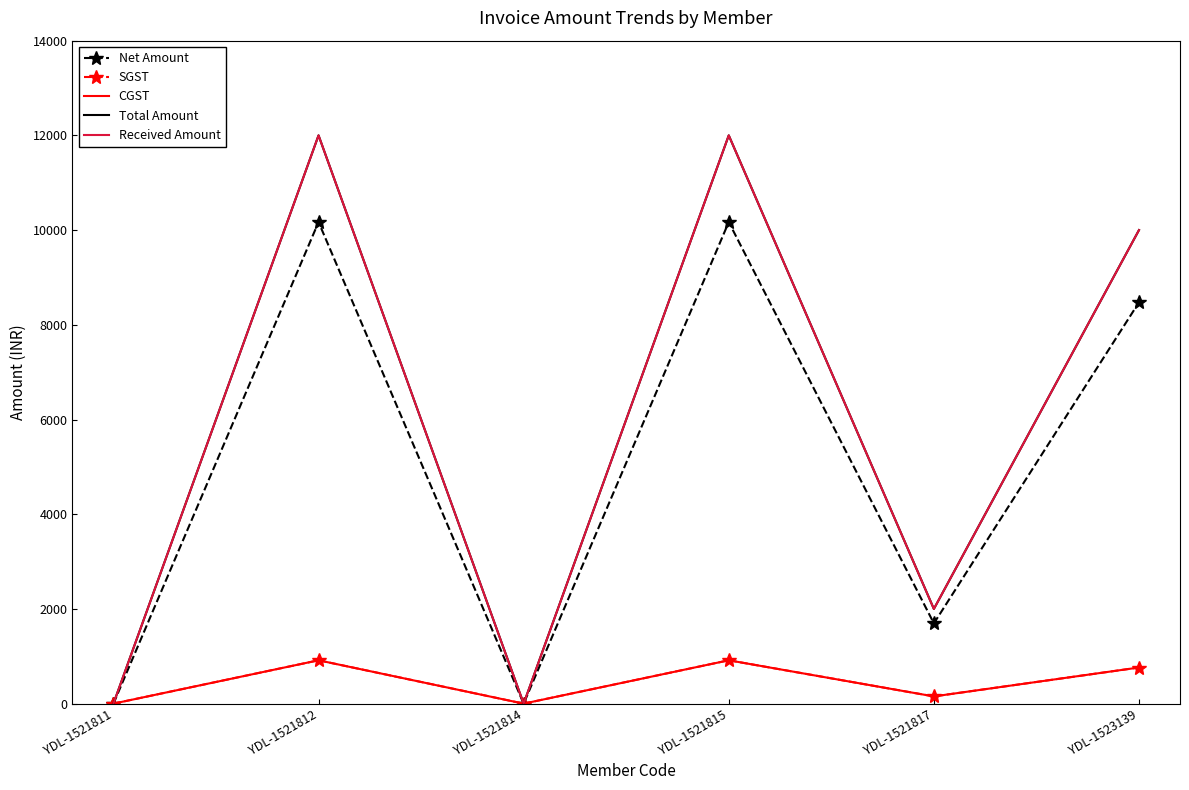

True or false: SGST and Received Amount cross at least once.

False